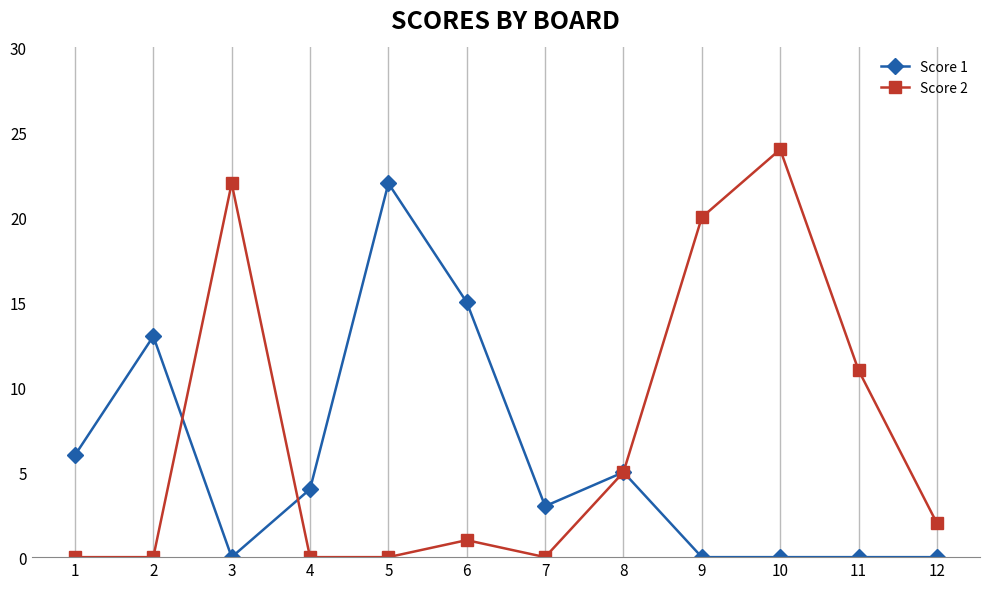

What is the value of the Score 1 point at the 6th from the left?

15